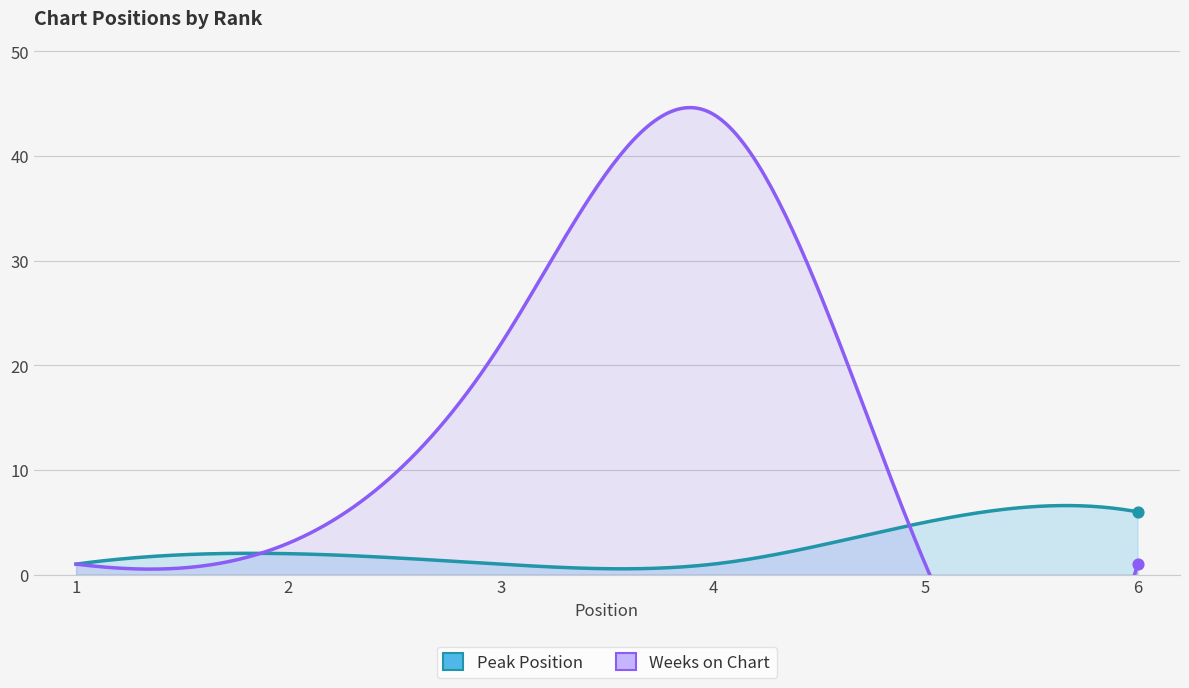

Is the value of Weeks on Chart at 2 greater than the value of Peak Position at 3?

Yes